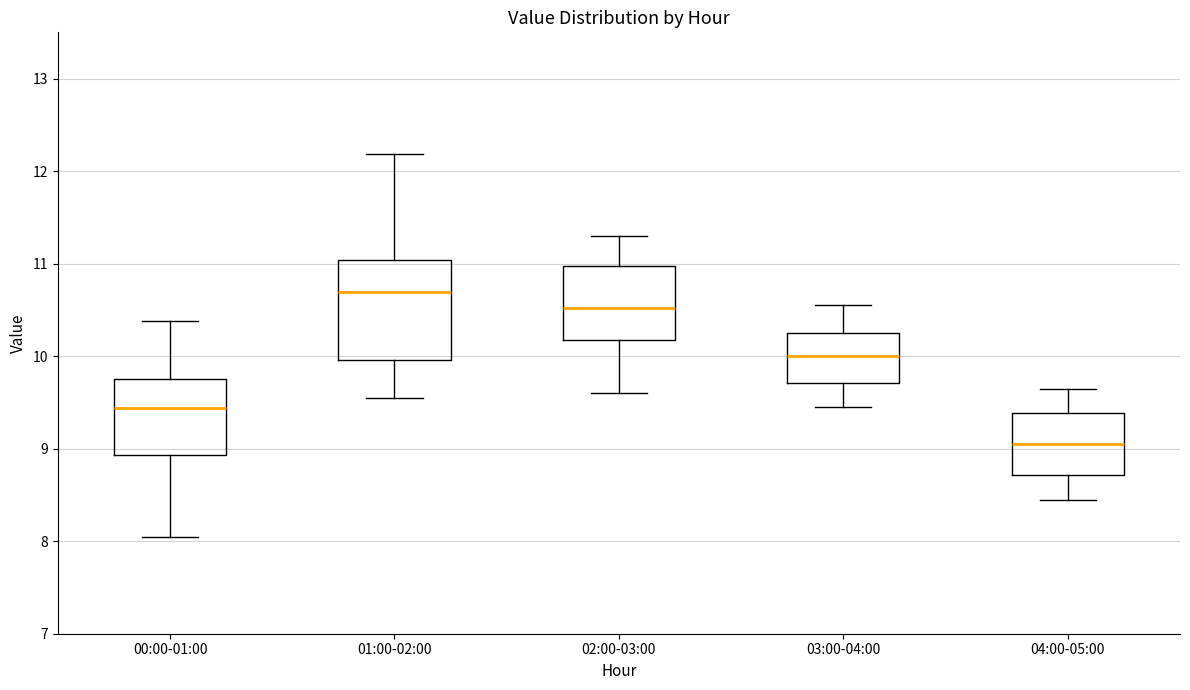

Where is the lower edge of the box for 02:00-03:00 on the y-axis? The values are not printed on the chart, so give them approximately, as read against the axis.

10.2